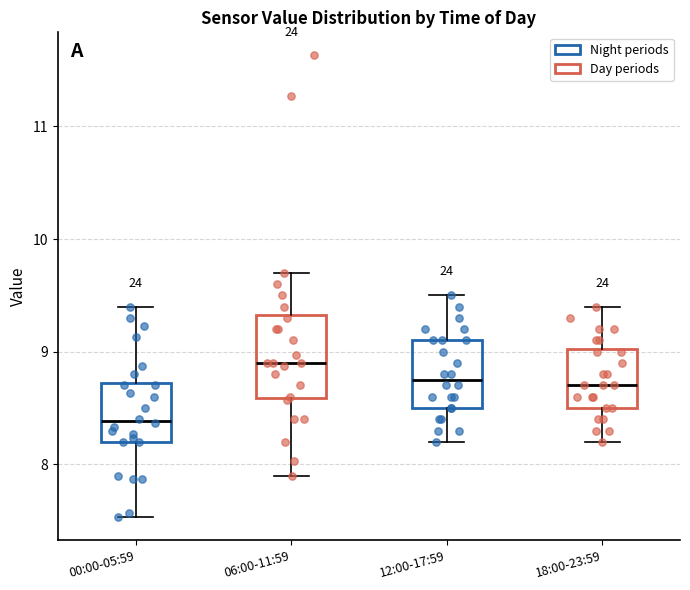

Comparing the boxes themselves (not the whiskers), which one is the tallest?

06:00-11:59